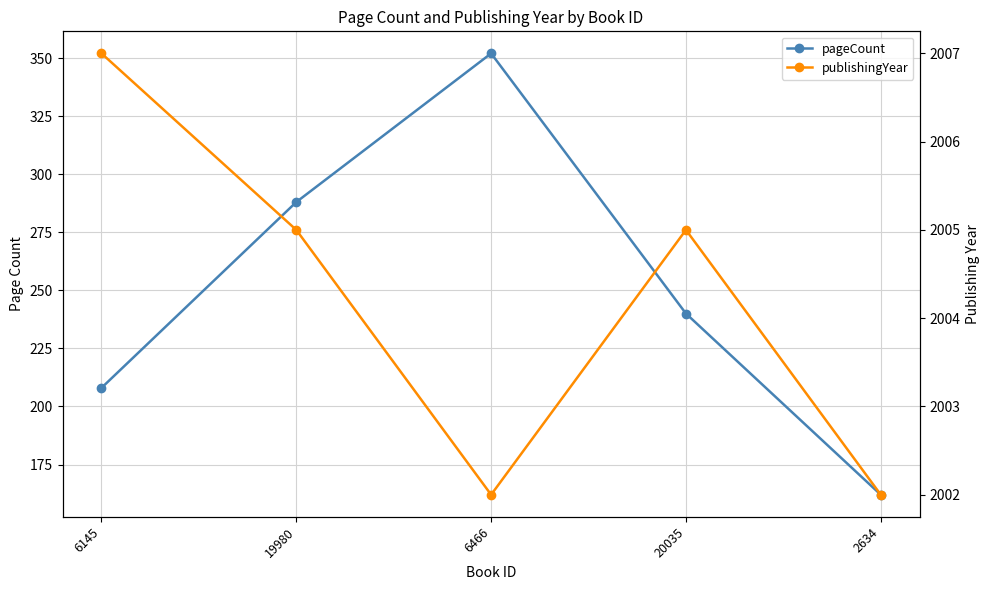

List the labels in order of pageCount value, largest first.

6466, 19980, 20035, 6145, 2634